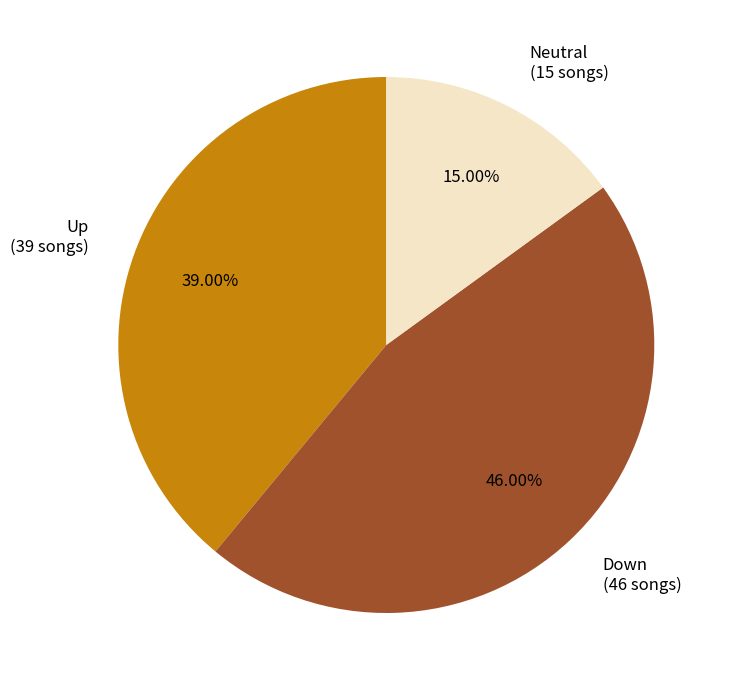

Rank the categories by value from highest to lowest.

Down (46 songs), Up (39 songs), Neutral (15 songs)